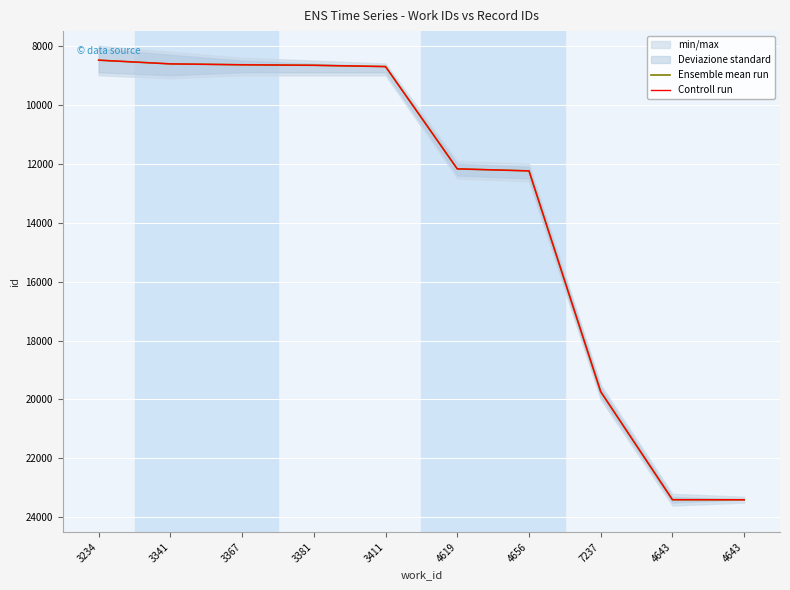

How many lines are shown in the chart?

2